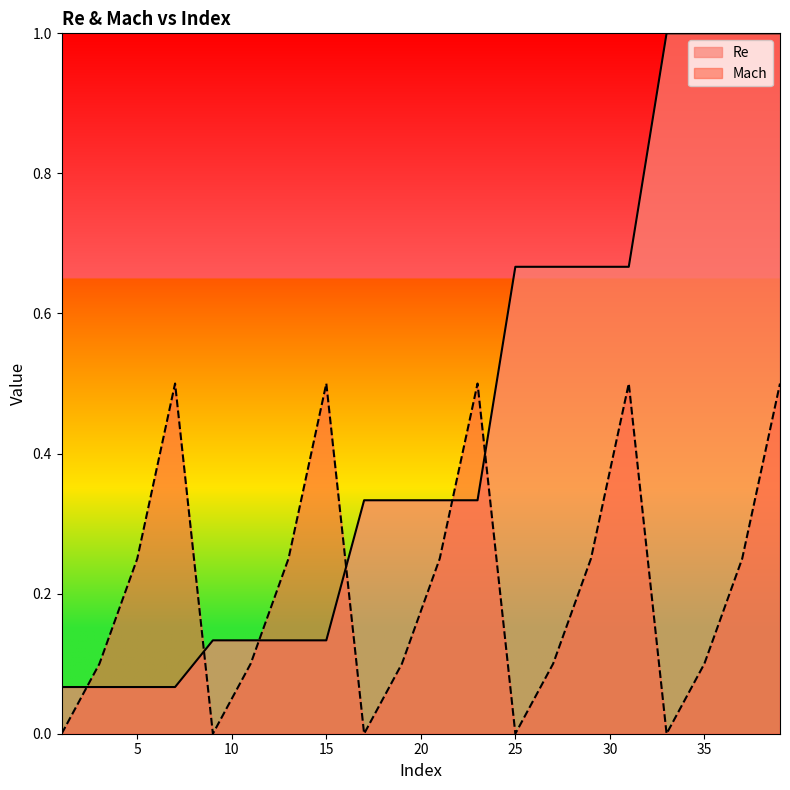

What is the sum of all Re values?

8.8